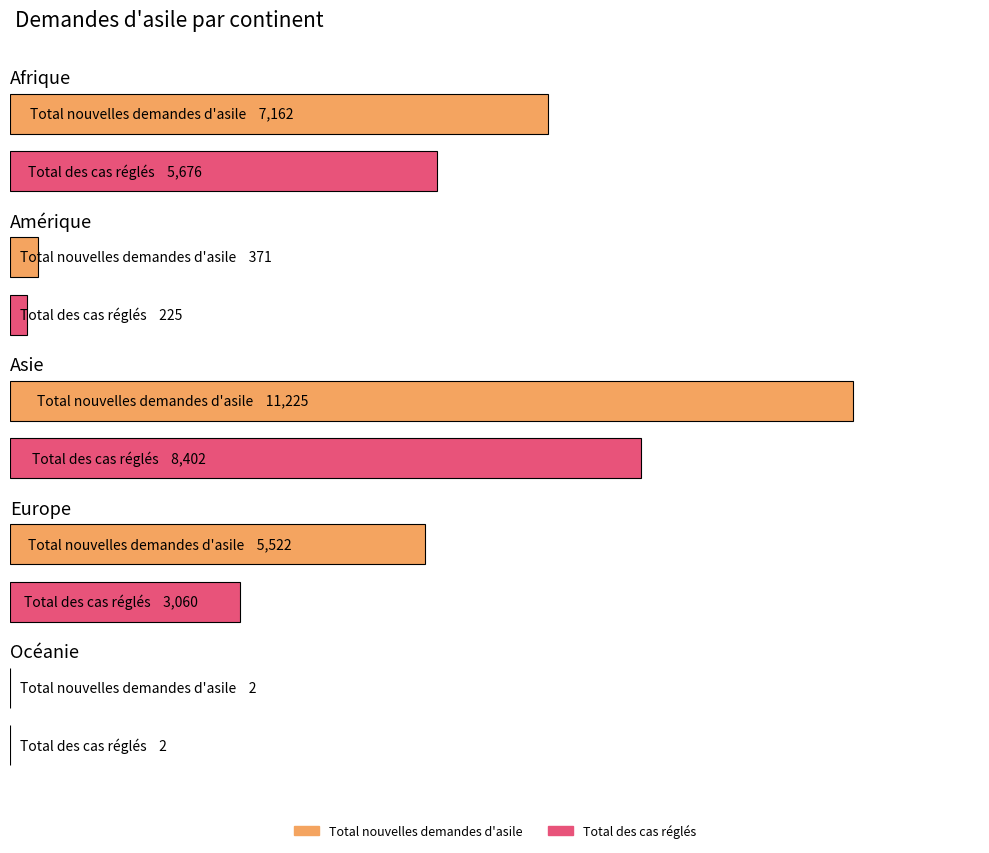

What is the label of the 3rd bar from the right?

Asie